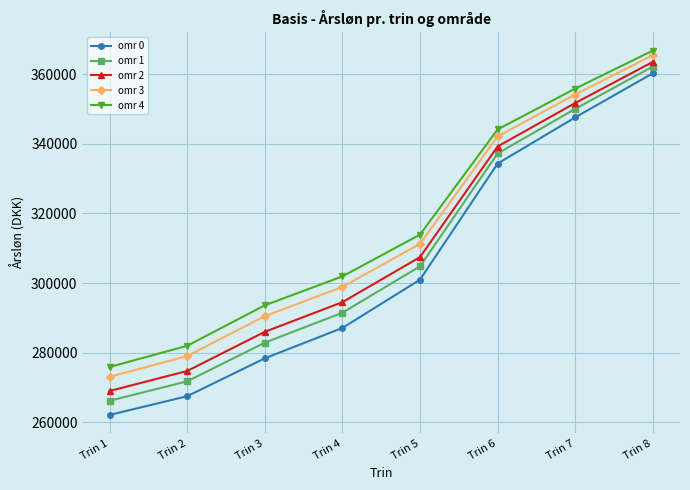

Does the chart display data point markers on the line(s)?

Yes